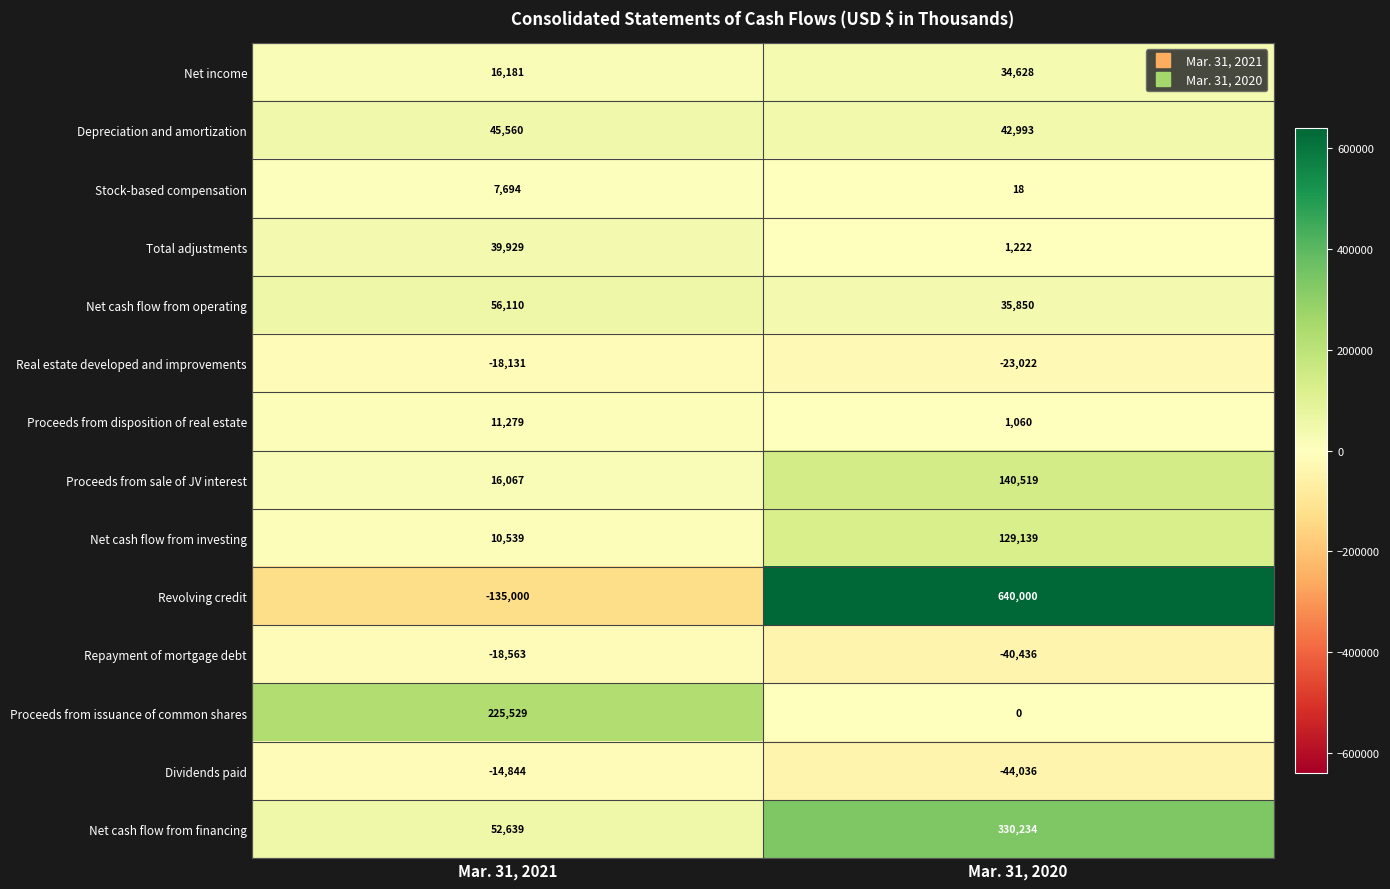

Where is Dividends paid nearest to the value -29440?

Mar. 31, 2021